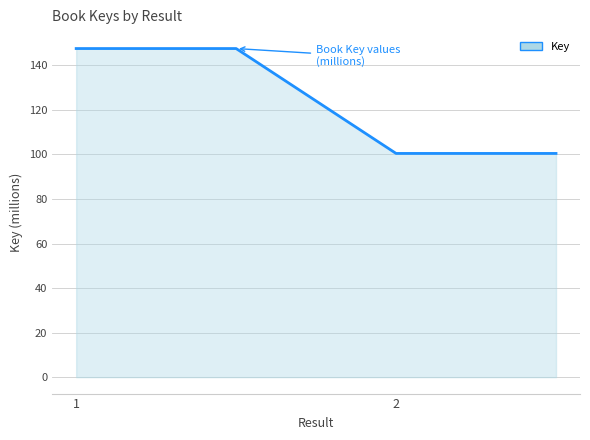

What is the difference between the maximum and minimum values?

47.1